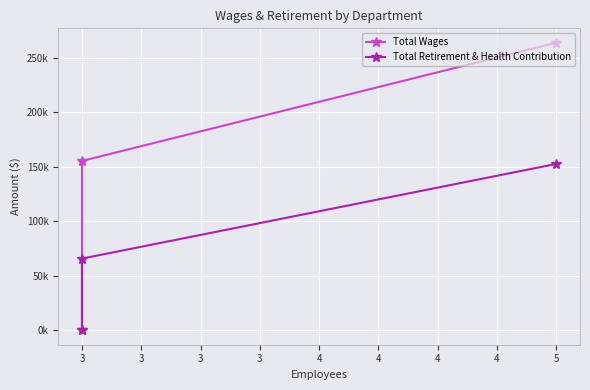

How many positive values does the Total Retirement & Health Contribution series have?

2